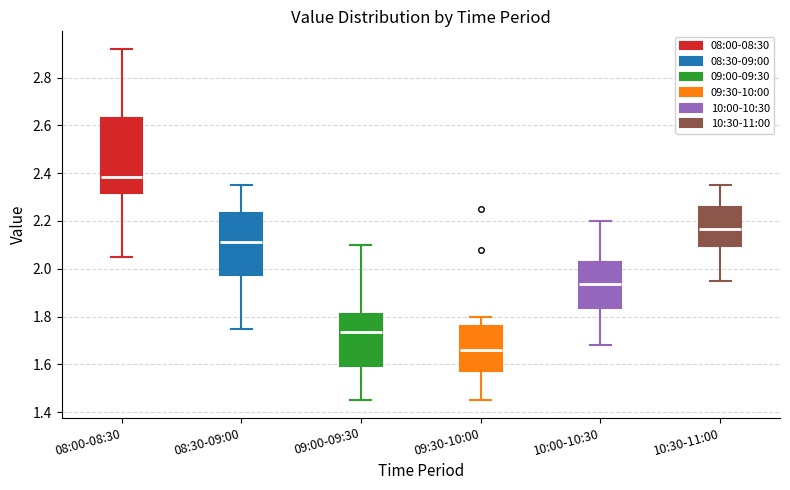

Reading left to right, read every box against the y-axis: the position of its median line, the range the box covers, and the ends of its whiskers. The values are not printed on the chart, so give them approximately, as read against the axis.

08:00-08:30: median 2.38, box 2.32 to 2.64, whiskers 2.06 to 2.92
08:30-09:00: median 2.12, box 1.98 to 2.24, whiskers 1.76 to 2.36
09:00-09:30: median 1.74, box 1.60 to 1.82, whiskers 1.46 to 2.10
09:30-10:00: median 1.66, box 1.58 to 1.76, whiskers 1.46 to 1.80
10:00-10:30: median 1.94, box 1.84 to 2.02, whiskers 1.68 to 2.20
10:30-11:00: median 2.16, box 2.10 to 2.26, whiskers 1.96 to 2.36